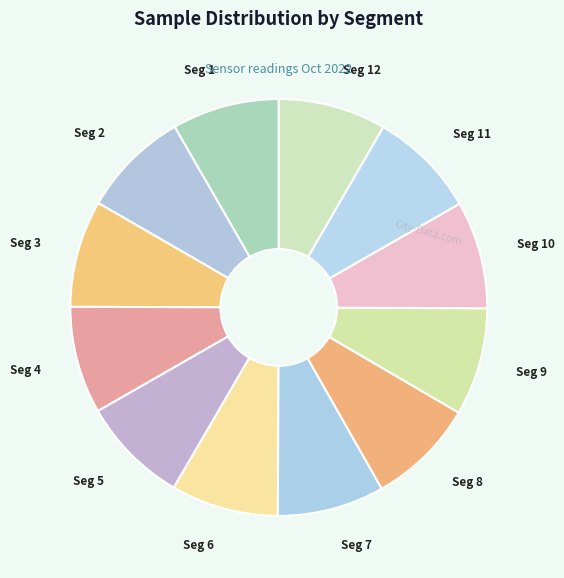

True or false: Seg 5 accounts for 1% of the total.

False